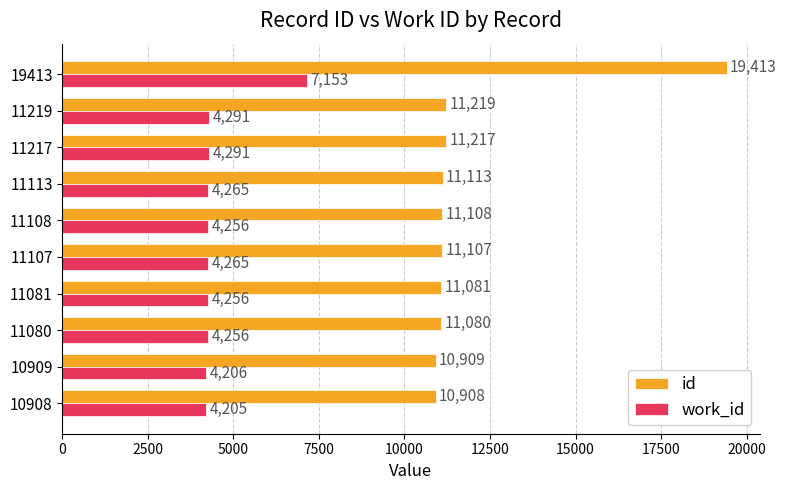

Is it true that work_id equals 11239 at 19413?

False